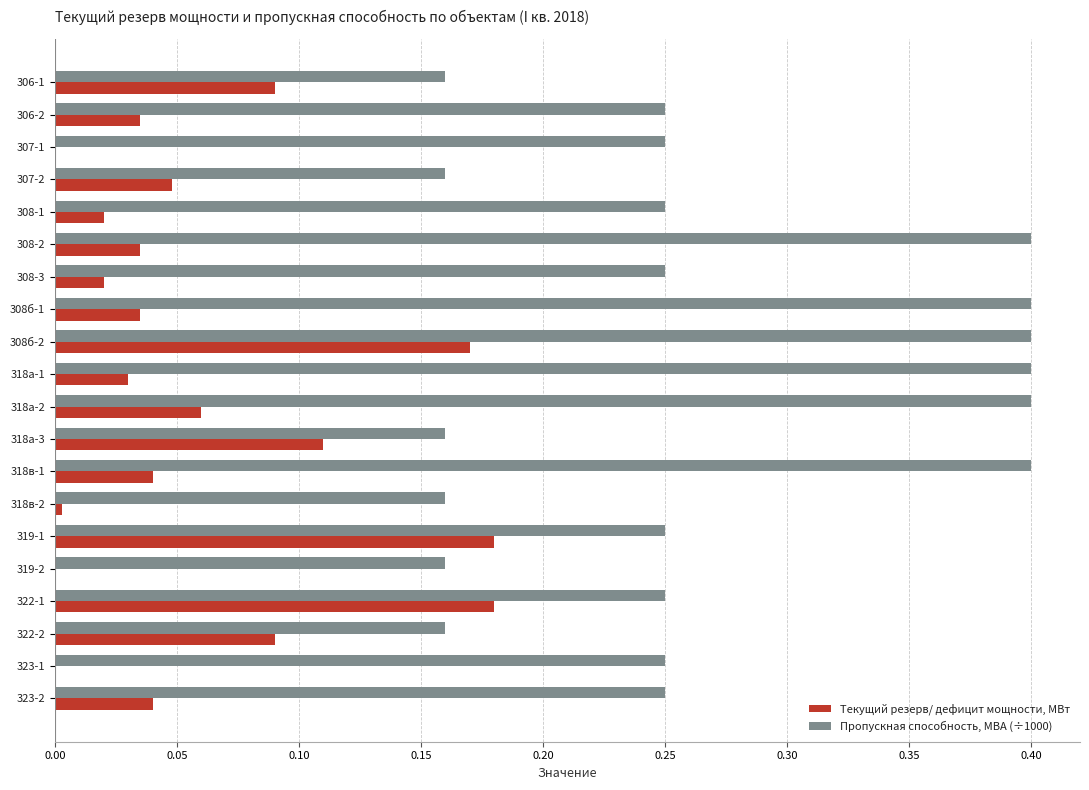

Which series changed the most between 308-2 and 322-2?

Пропускная способность, МВА (÷1000)